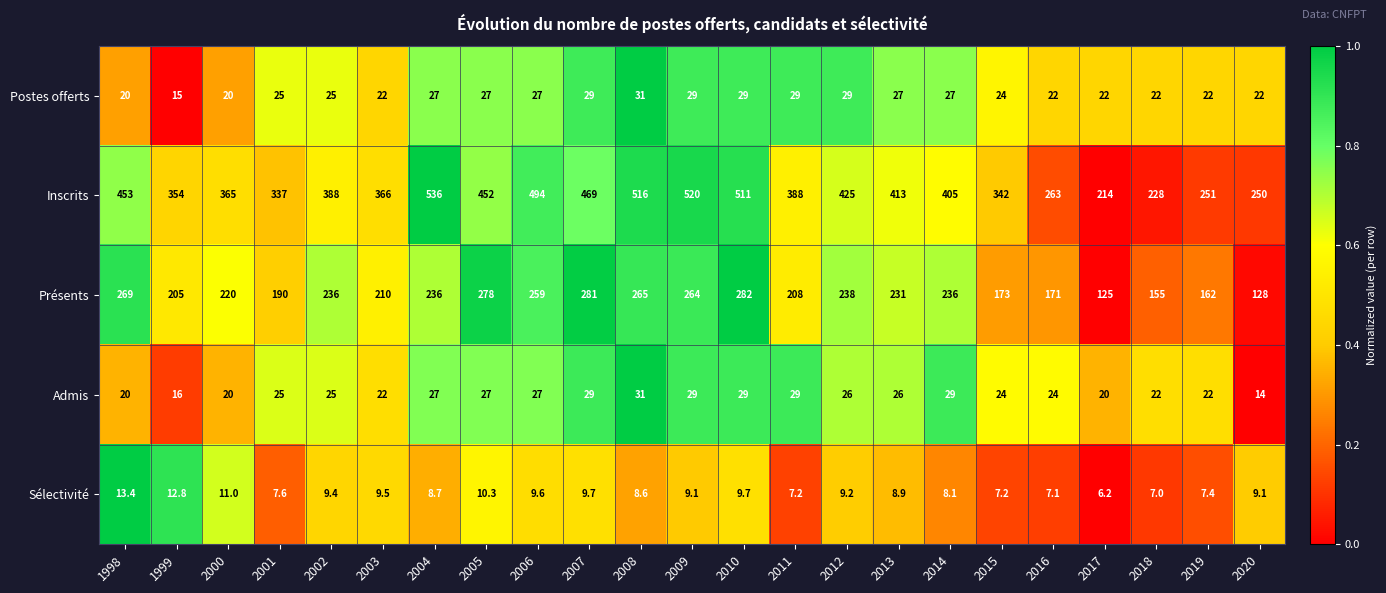

What is the maximum value shown in the chart?

536.0